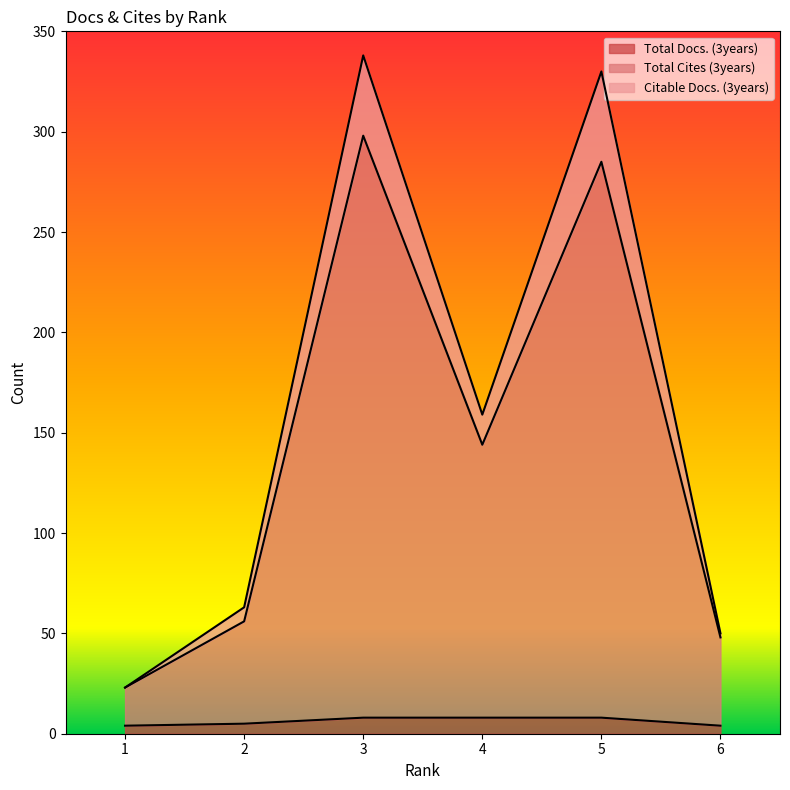

Where is the first local maximum for Citable Docs. (3years)?

3